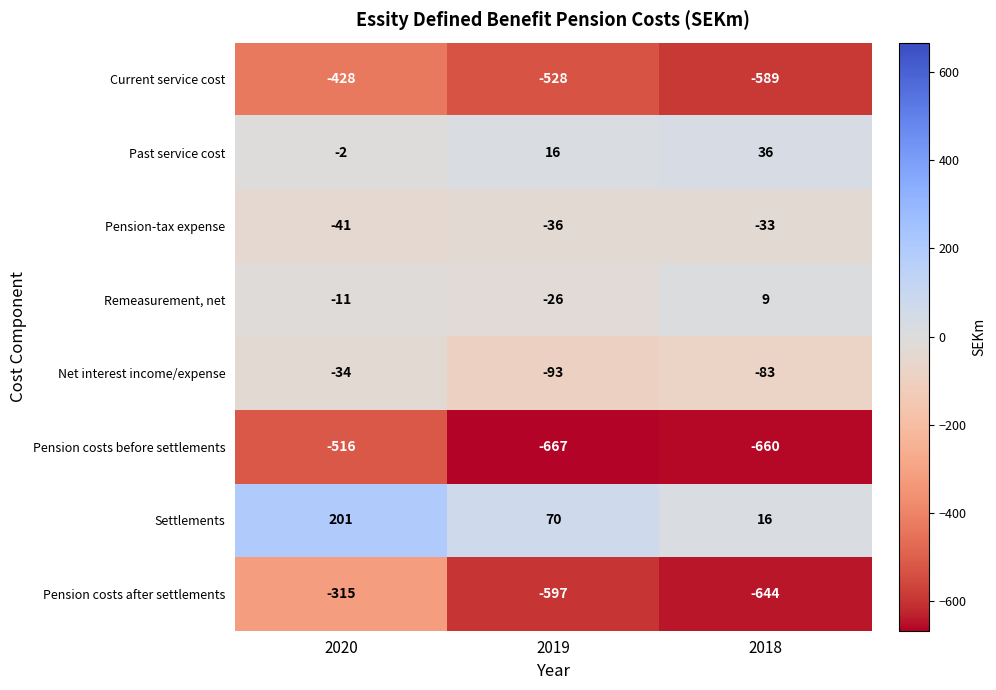

How many values in the Settlements series are below 70?

1